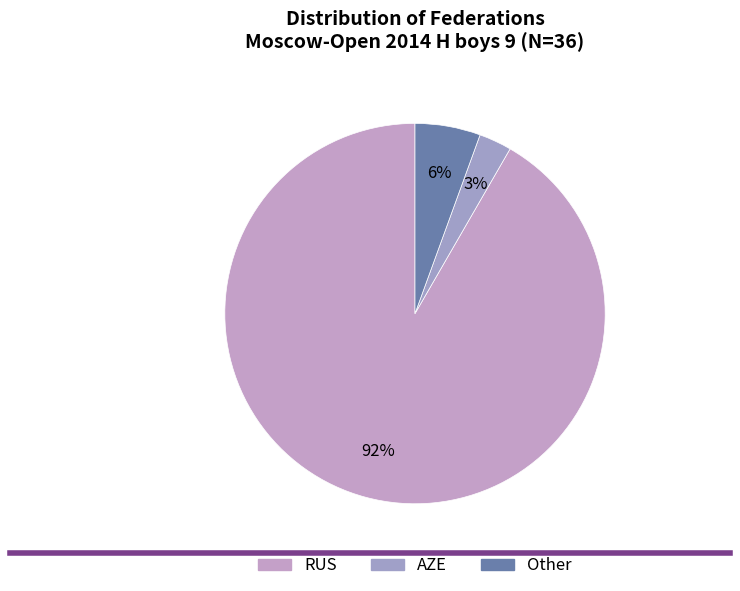

Which category has the biggest portion of the pie?

RUS